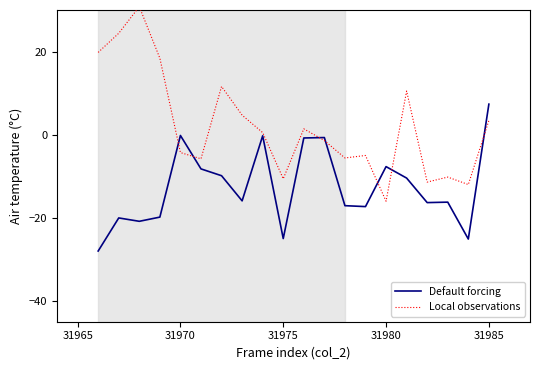

Reading left to right, list all the values displayed in this chart.

Default forcing: -28.0	-20.0	-20.8	-19.8	-0.2	-8.2	-9.9	-15.9	-0.3	-25.0	-0.8	-0.7	-17.1	-17.3	-7.7	-10.4	-16.3	-16.2	-25.1	7.3
Local observations: 19.8	24.4	30.8	18.4	-4.3	-5.8	11.6	4.7	0.5	-10.6	1.4	-1.4	-5.6	-5.0	-16.0	10.5	-11.4	-10.2	-12.0	3.4